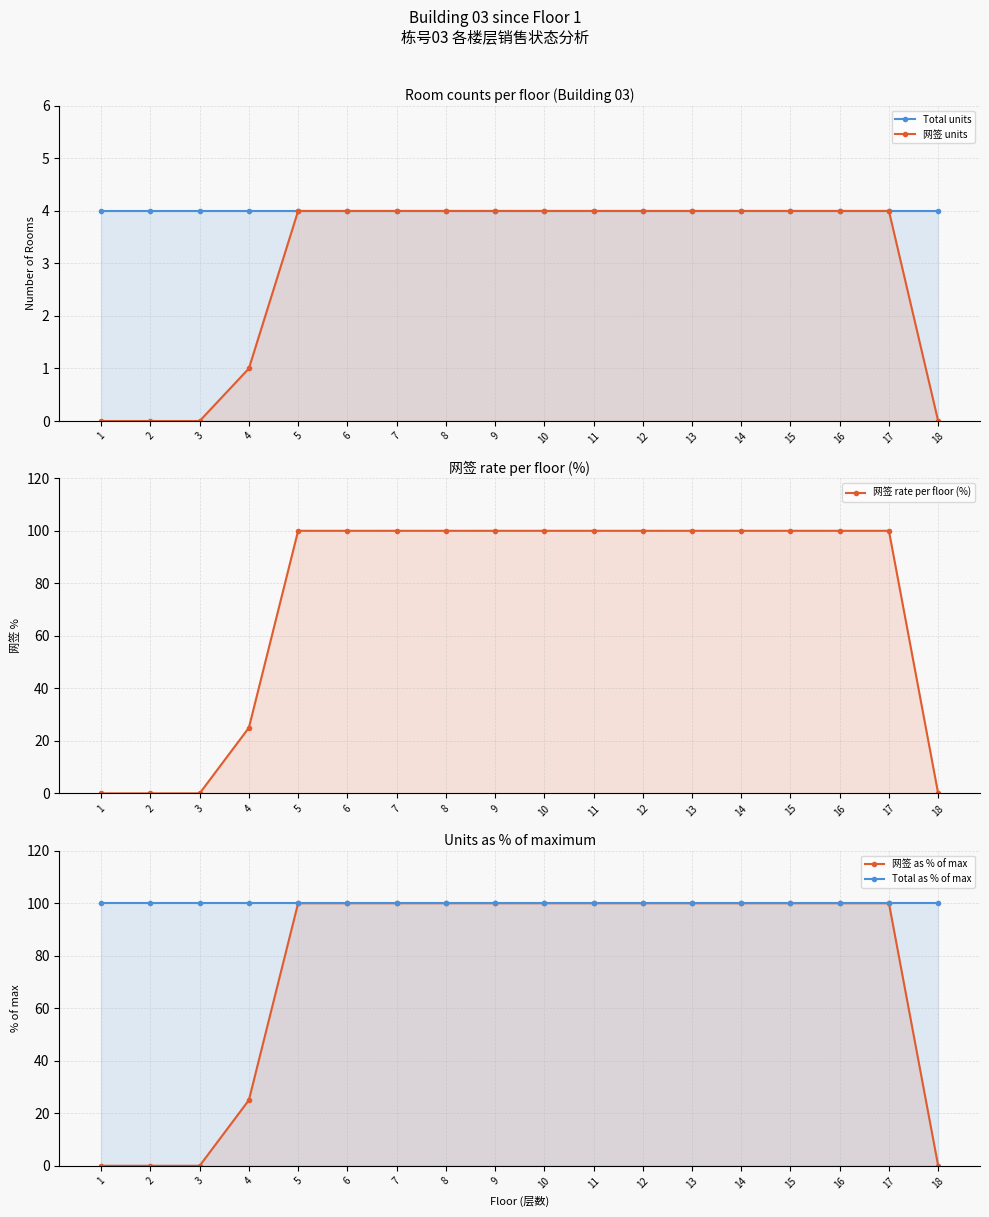

True or false: 网签 as % of max and 网签 rate per floor (%) intersect in this chart.

False